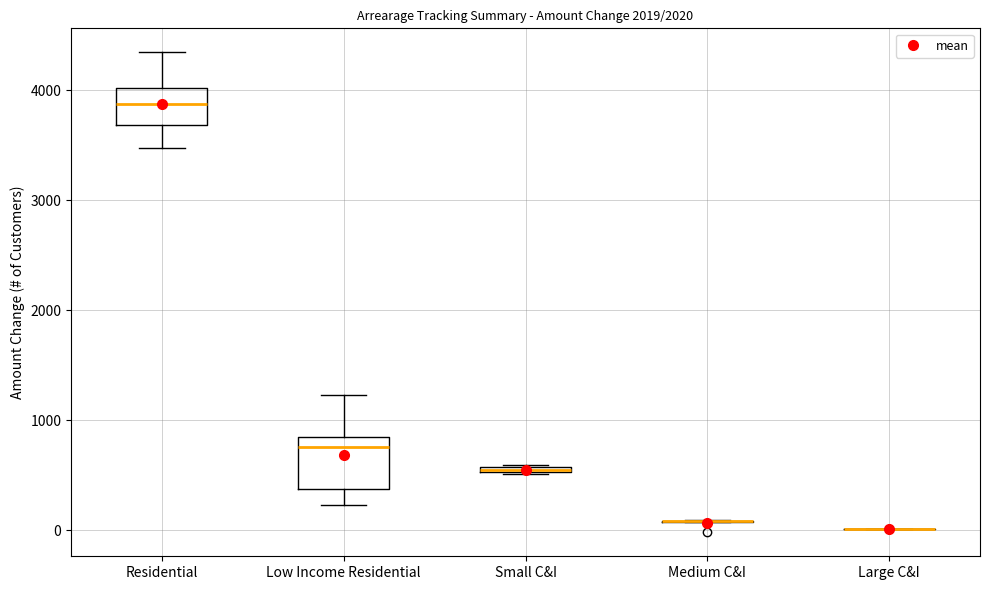

Which box is the tallest, from its lower edge to its upper edge?

Low Income Residential